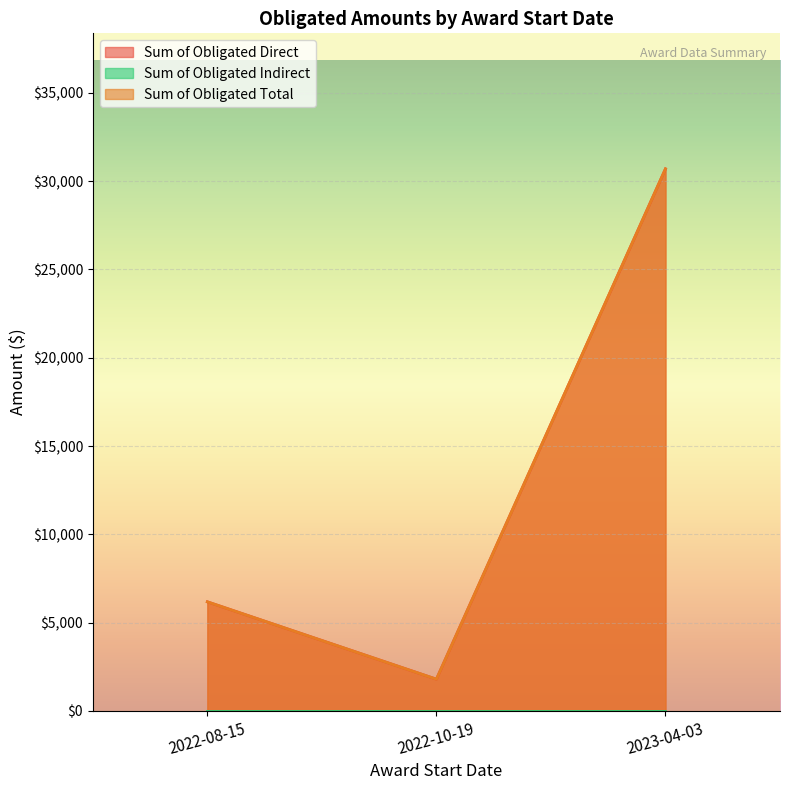

Rank the categories by Sum of Obligated Indirect value from highest to lowest.

2022-10-19, 2022-08-15, 2023-04-03